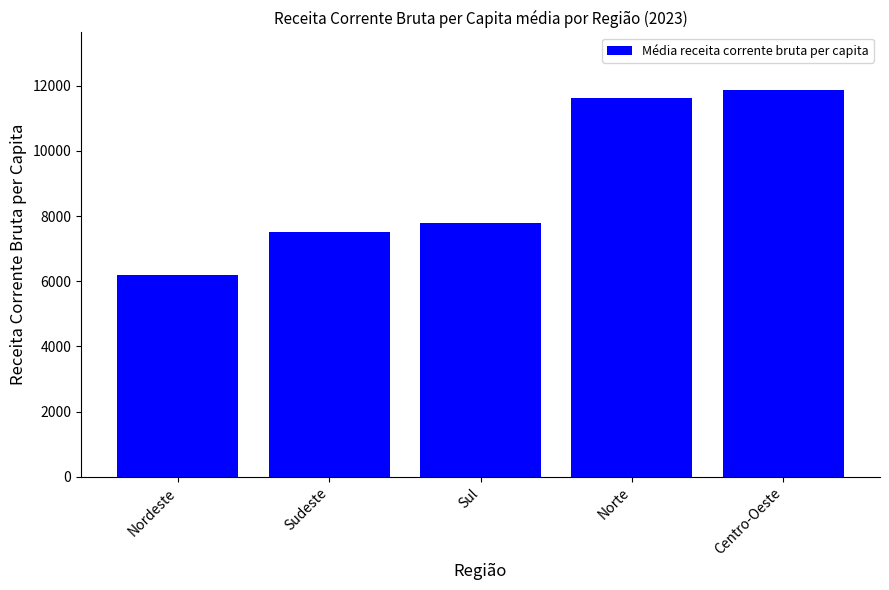

Reading left to right, transcribe all the data shown in this chart.

6193.5	7517.6	7788.5	11607.3	11855.6